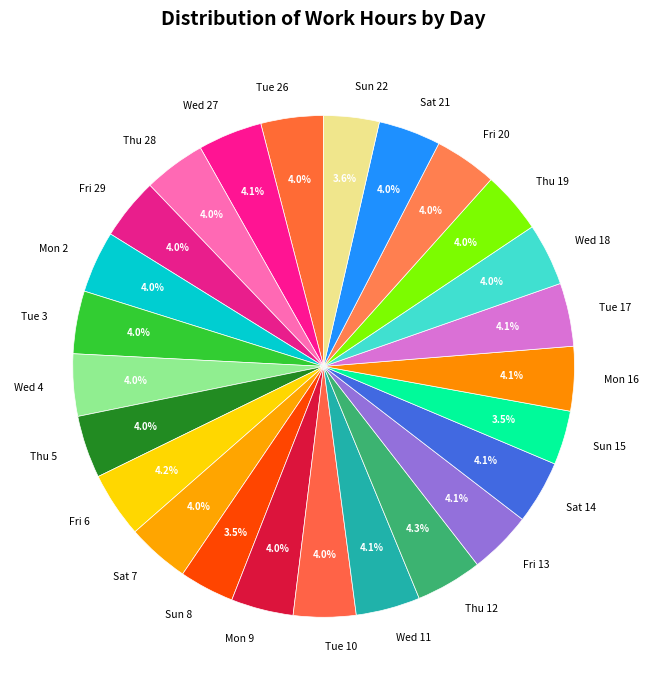

What is the ratio of the value at Tue 10 to the value at Thu 28?

1.0